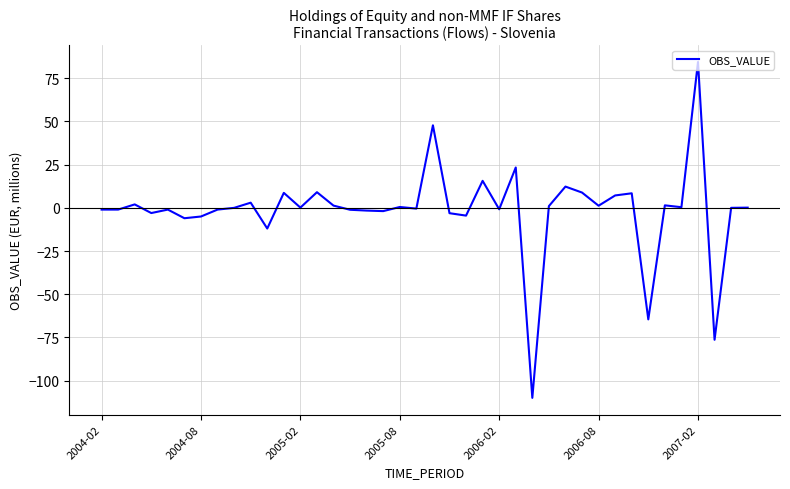

What is the greatest value displayed?

84.4